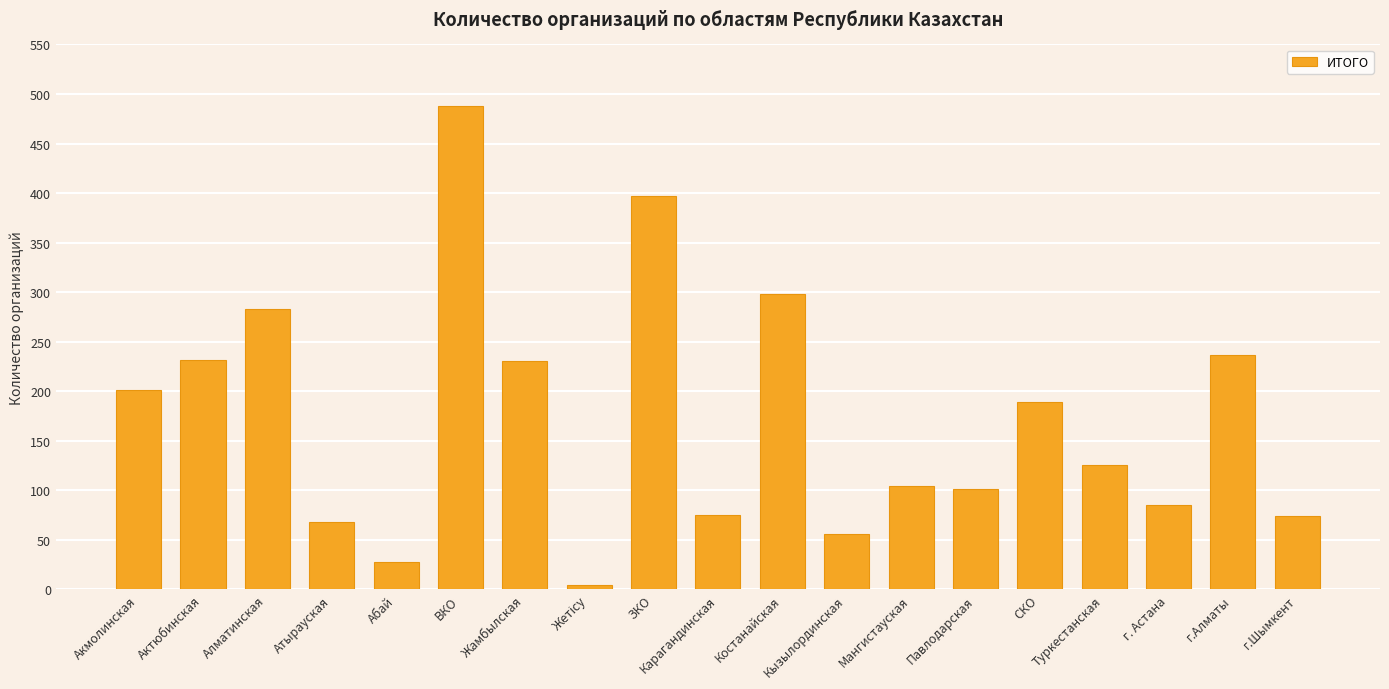

Is it true that the value at Туркестанская is 206?

False